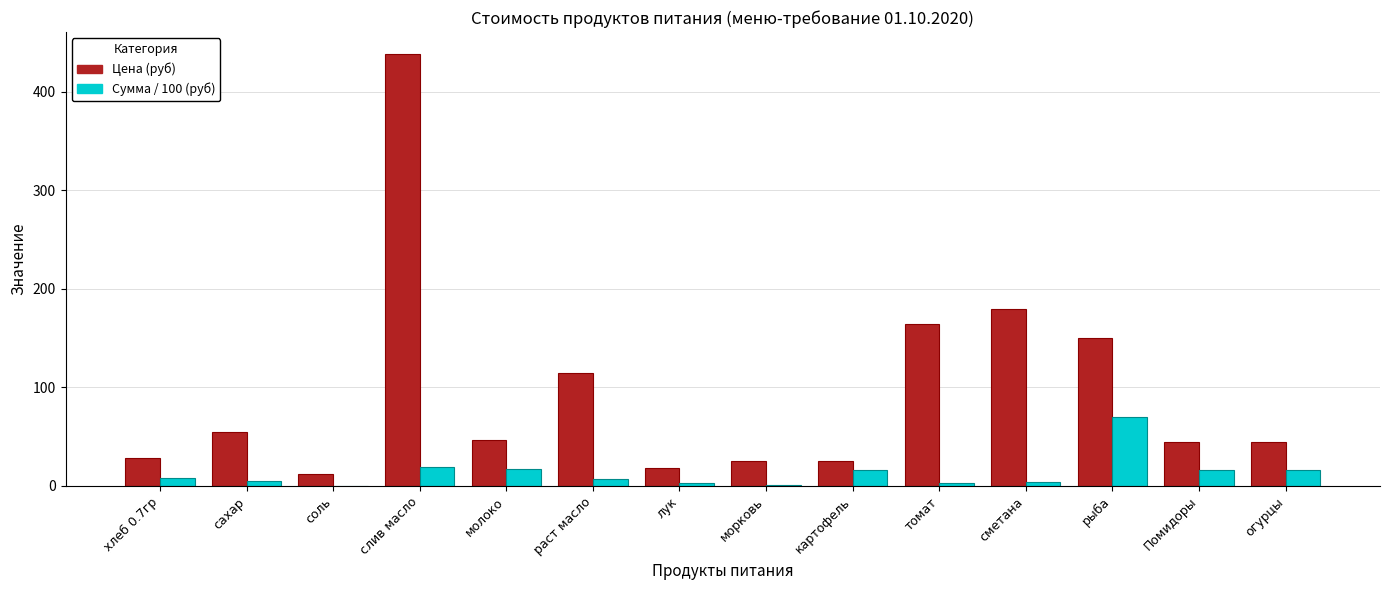

At which label does Цена (руб) reach its peak?

слив масло